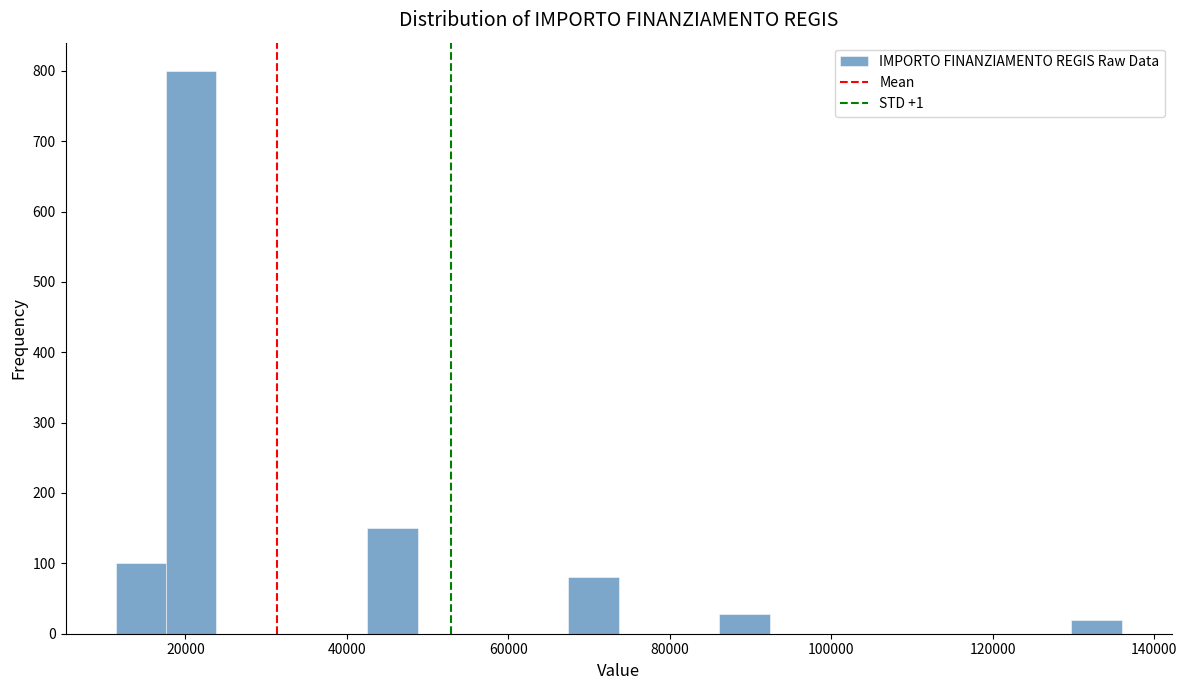

Around what value on the x-axis is the tallest bar? Give the approximate position of its centre, as read against the axis.

20000